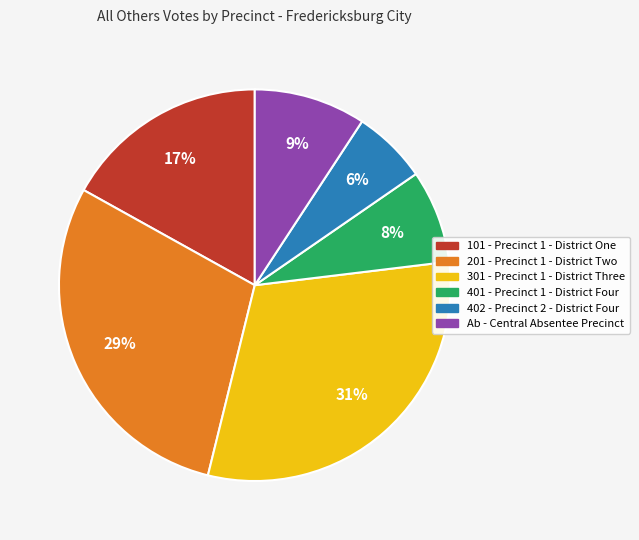

Does any single category account for the majority?

No